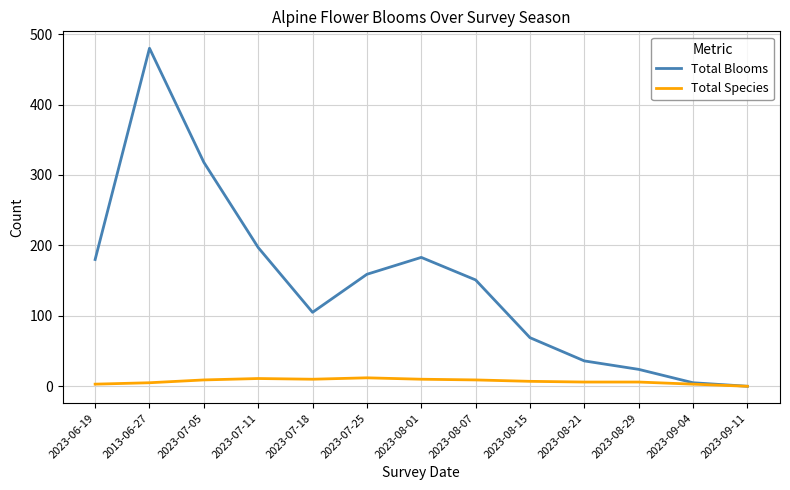

What is the greatest value displayed?

480